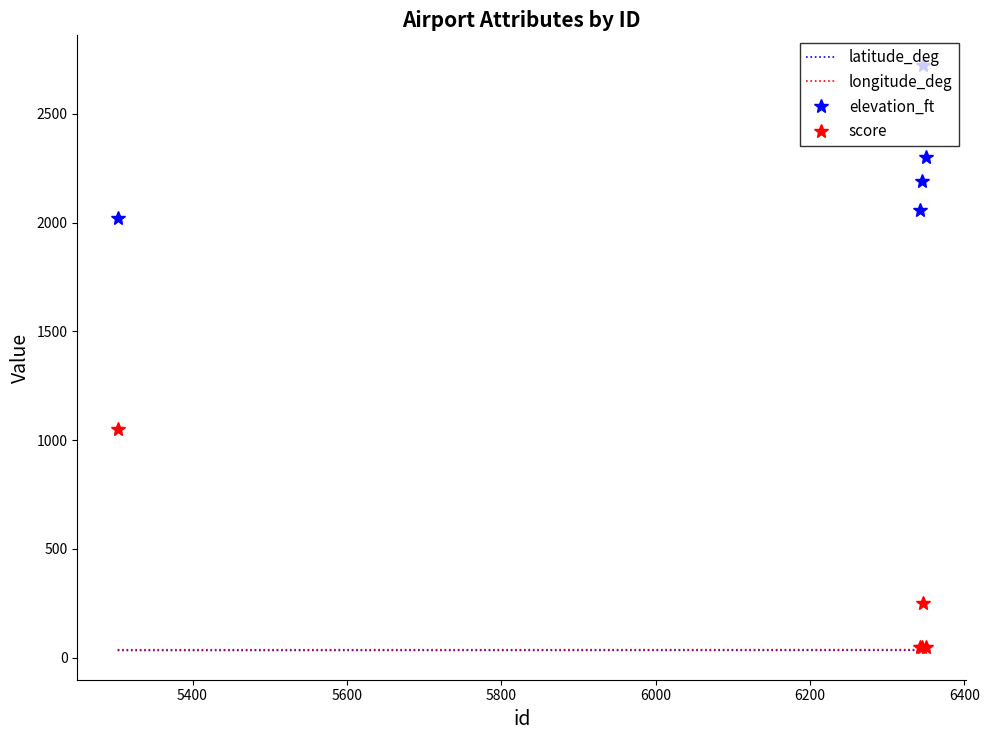

What is the sum of the longitude_deg values at 5400 and 5800?

73.3